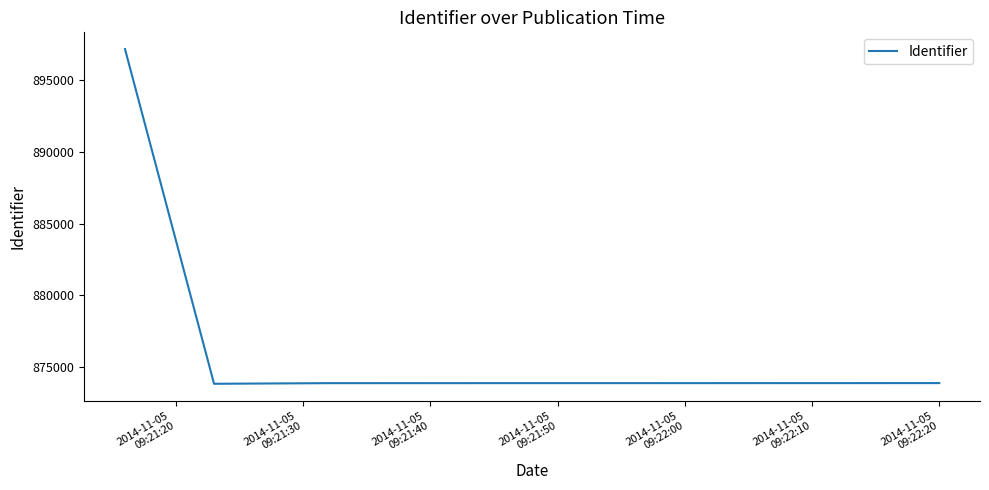

What is the smallest value displayed?

873839